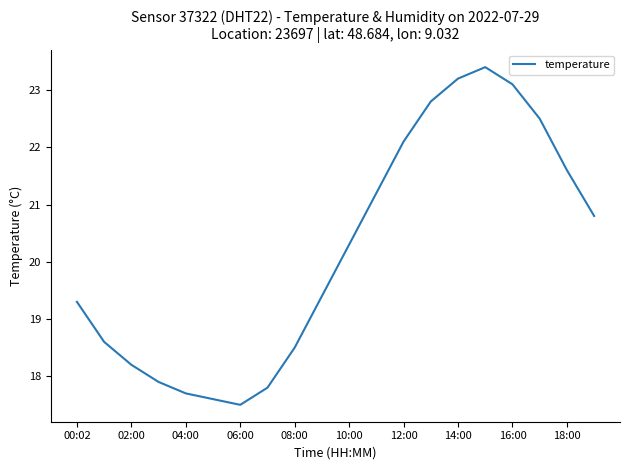

What is the difference between the maximum and minimum values?

5.9